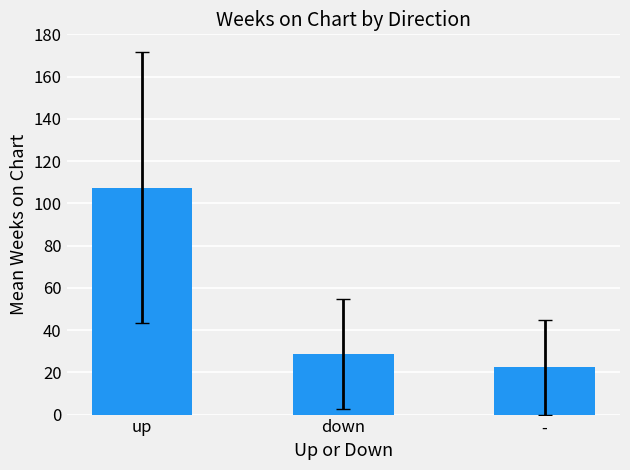

Reading left to right, what are all the values shown in this chart?

107.5	28.6	22.4